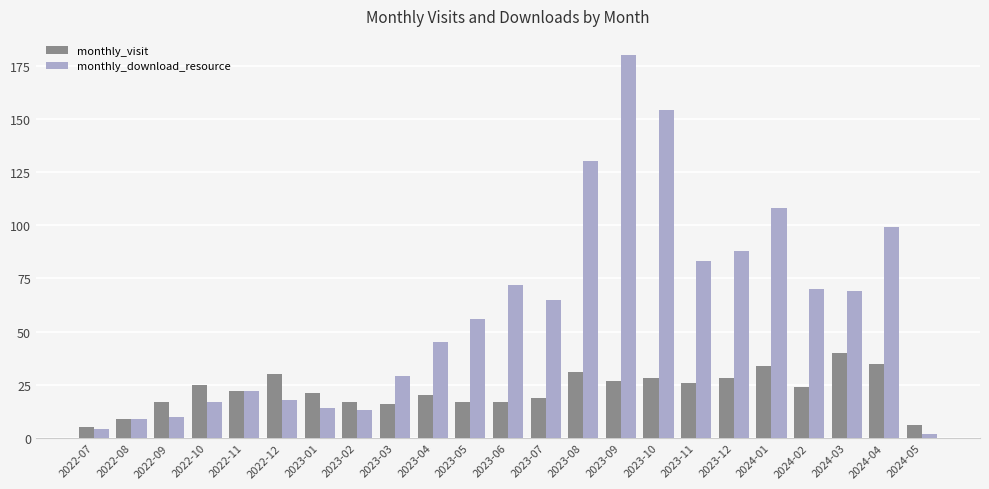

How many bars are there in each group?

2